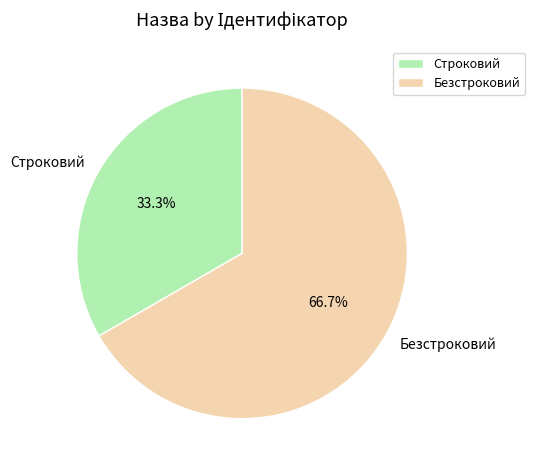

To the nearest percent, what portion does Безстроковий represent?

67%